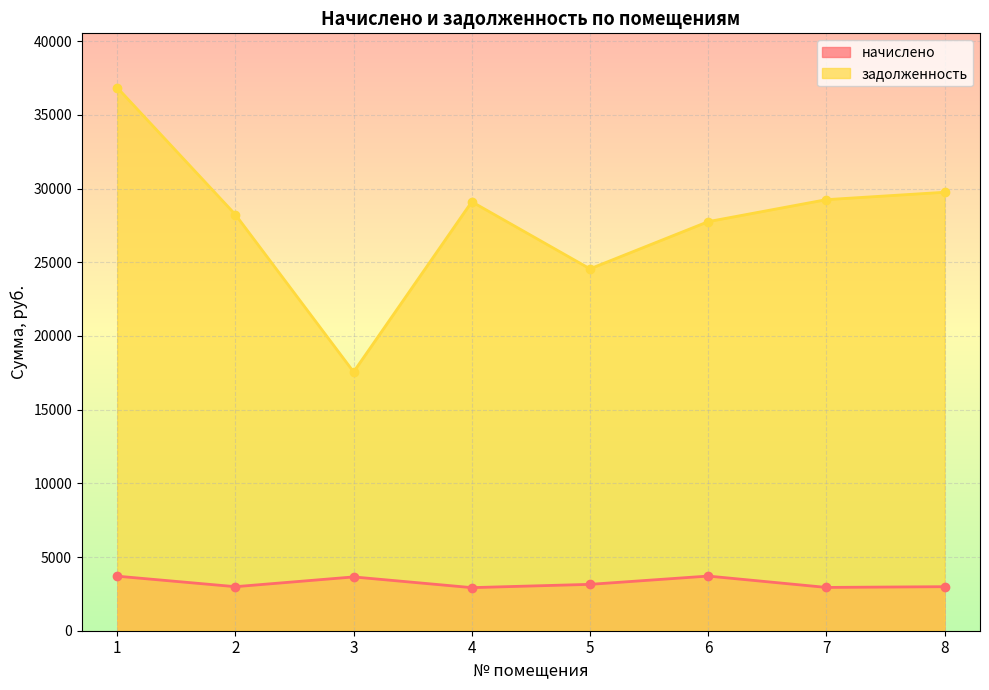

True or false: задолженность and начислено intersect in this chart.

False